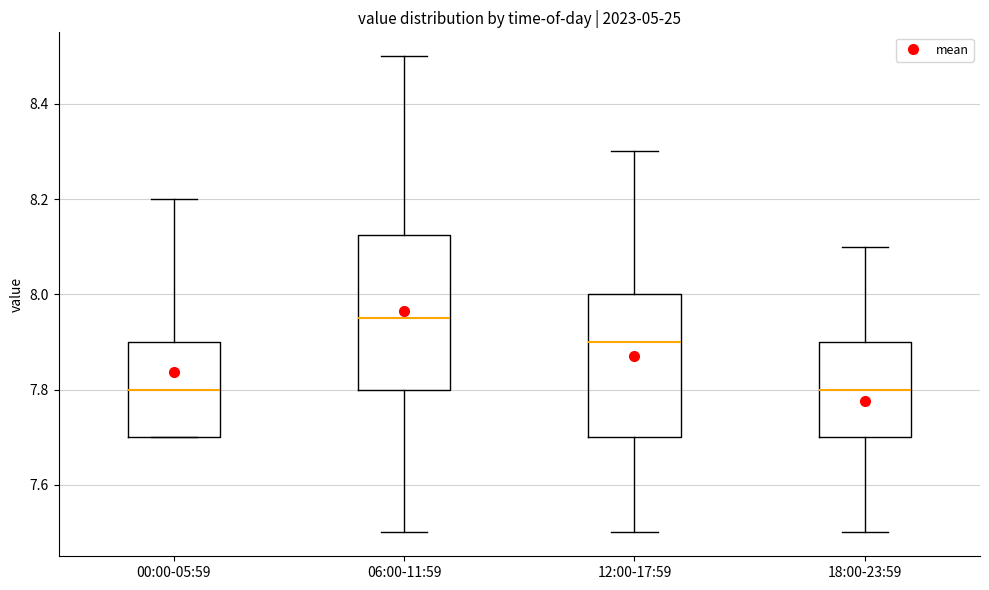

Which box has the highest median line?

06:00-11:59